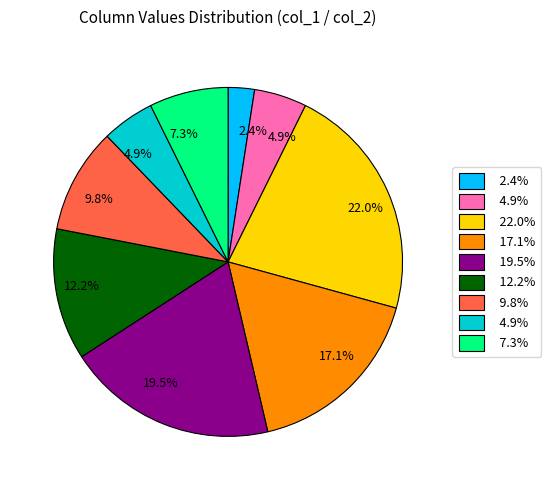

Is there any slice that represents more than half of the pie?

No